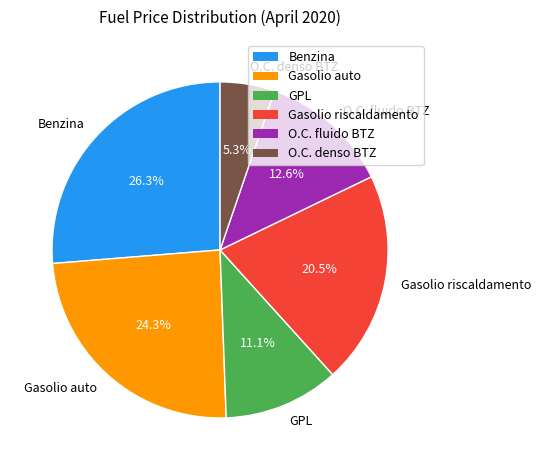

How many segments does this pie chart have?

6